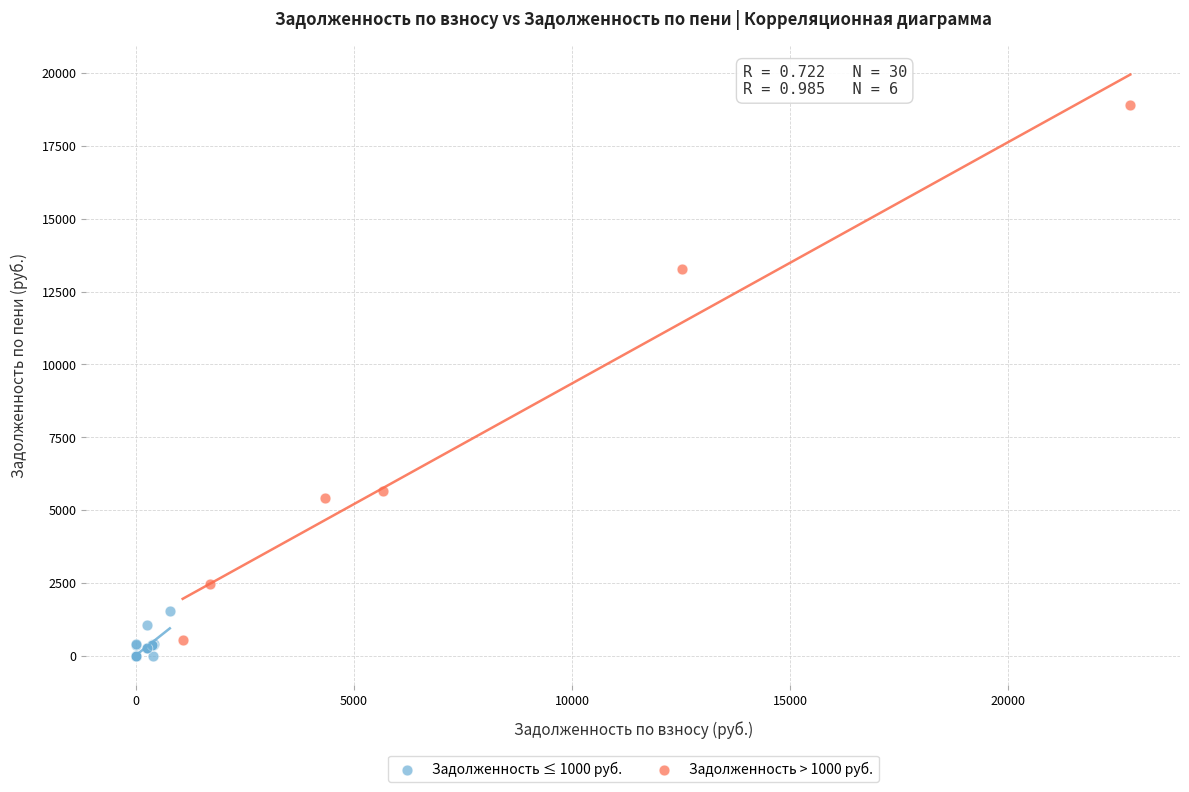

Which series contains the lowest Y value?

Задолженность ≤ 1000 руб.